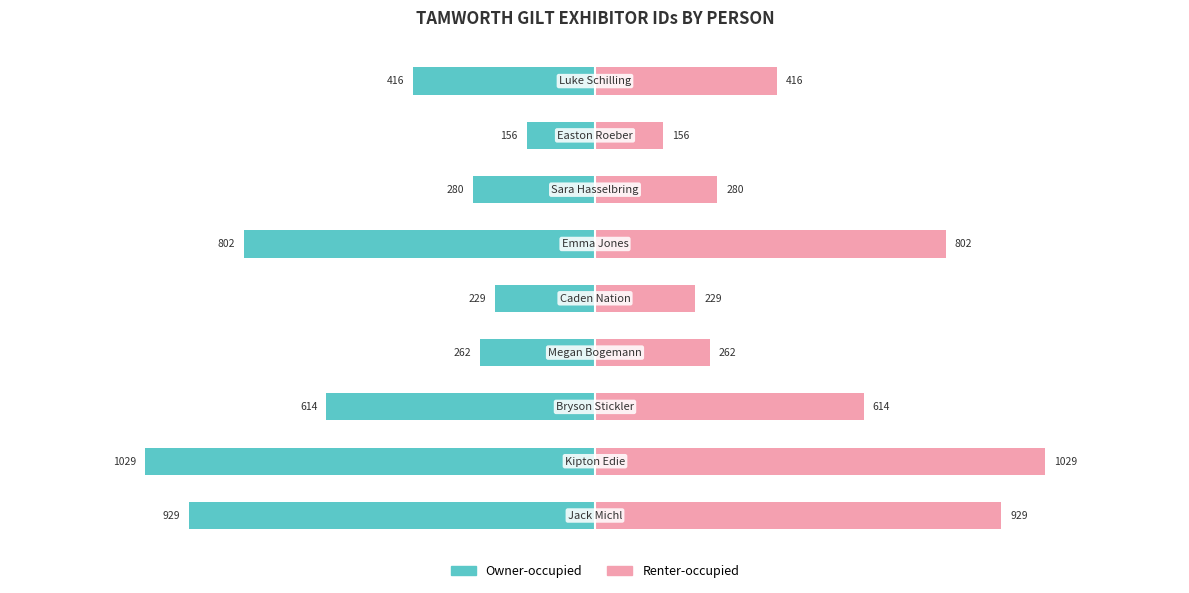

Reading left to right, list all the values displayed in this chart.

Owner-occupied: -929	-1029	-614	-262	-229	-802	-280	-156	-416
Renter-occupied: 929	1029	614	262	229	802	280	156	416